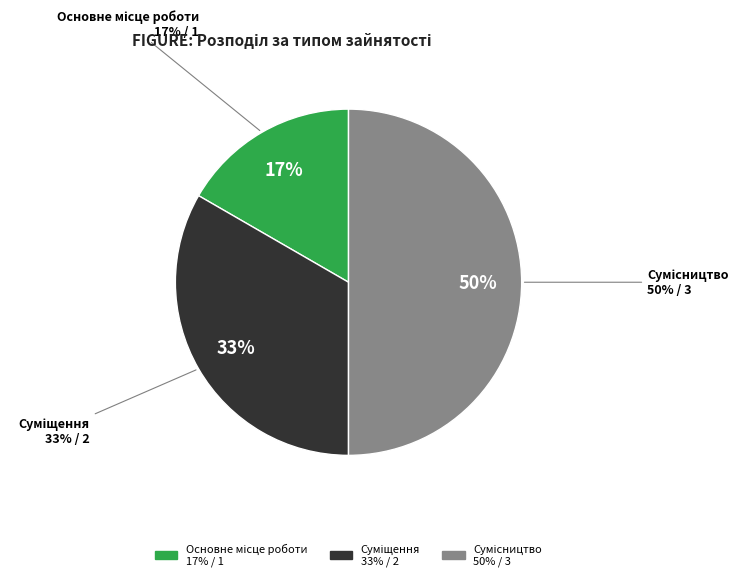

Does Суміщення account for over 50% of the chart?

No